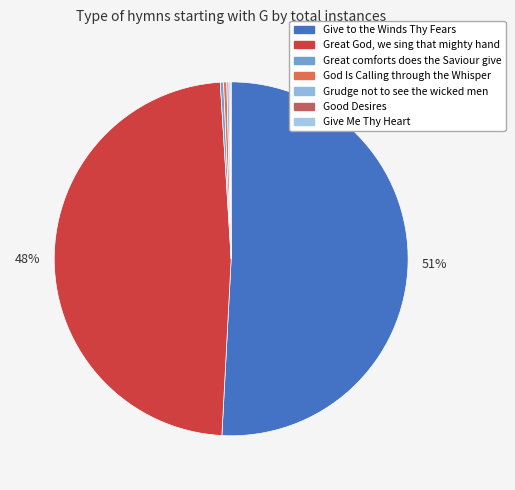

To the nearest percent, what is the combined percentage of Good Desires and Great God, we sing that mighty hand?

48%